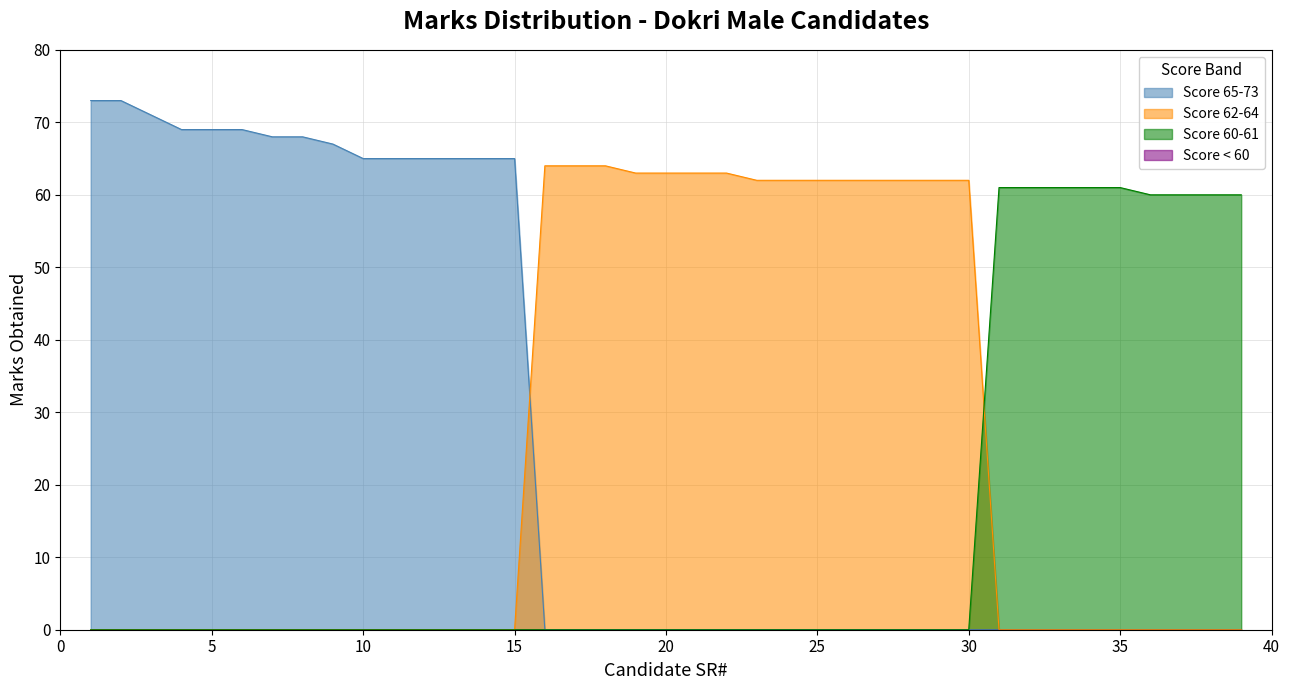

The Score 62-64 series shows 63 at 20. True or false?

True